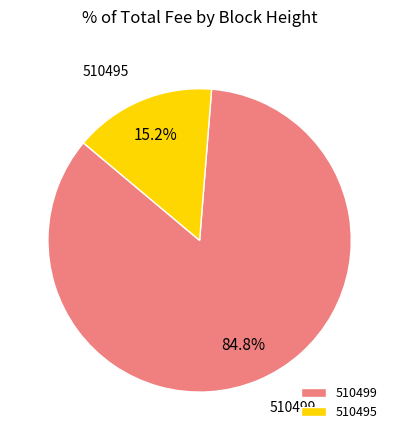

To the nearest percent, what is the difference between the largest and smallest slice percentages?

70%